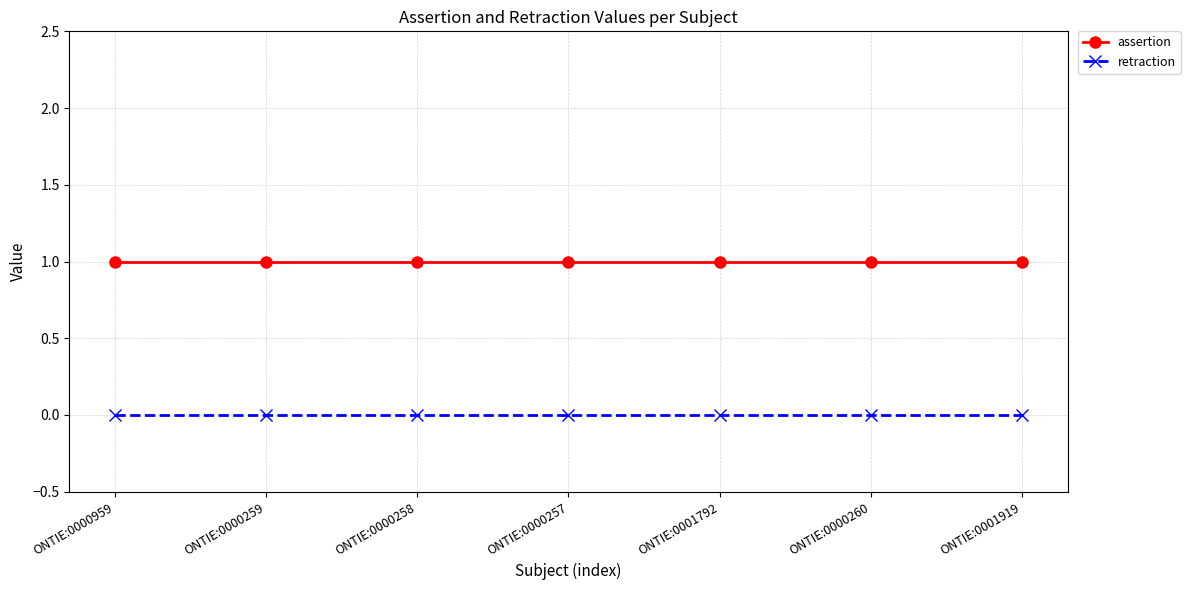

List the series in order of their overall mean, lowest first.

retraction, assertion